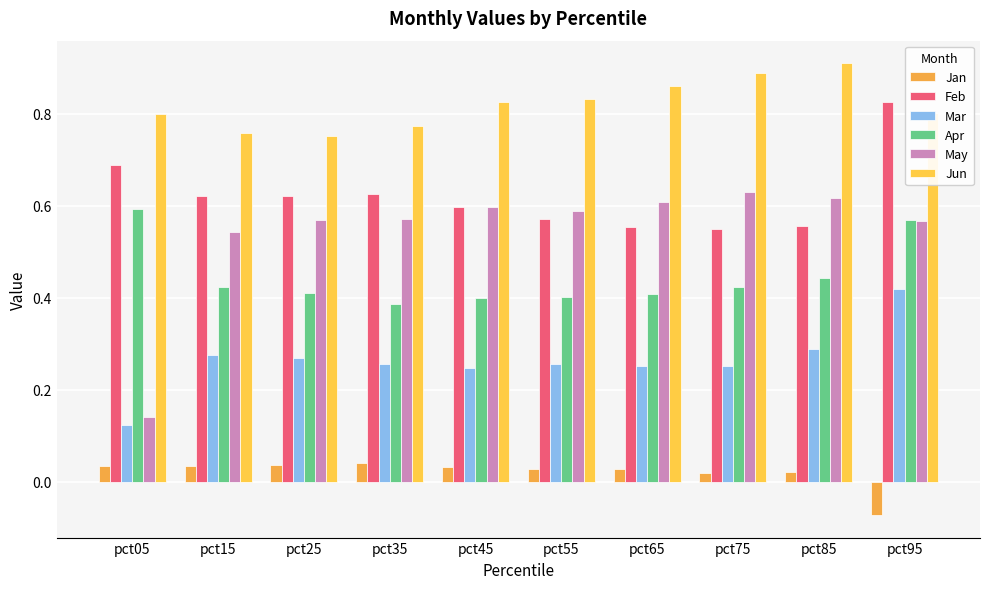

Is the value of Jun at pct25 greater than the value of Feb at pct25?

Yes